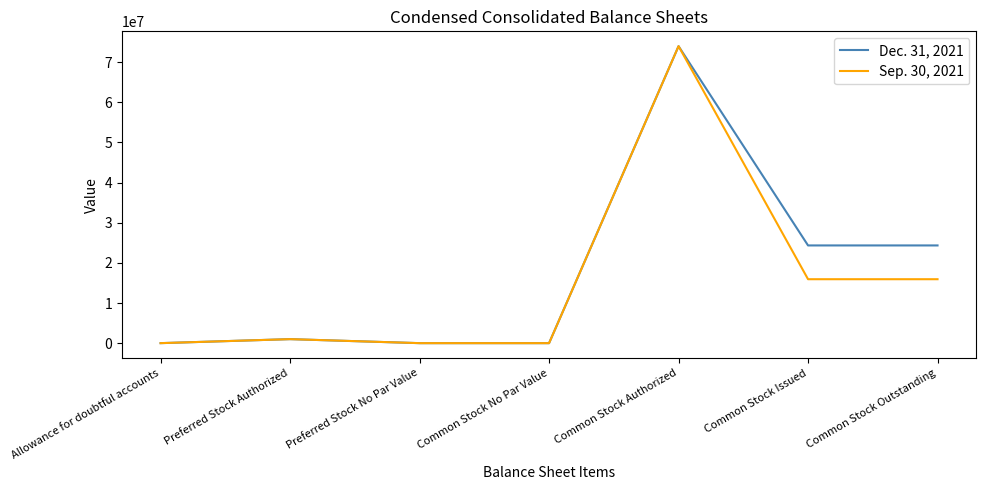

At which category does Sep. 30, 2021 reach its first local peak?

Preferred Stock Authorized